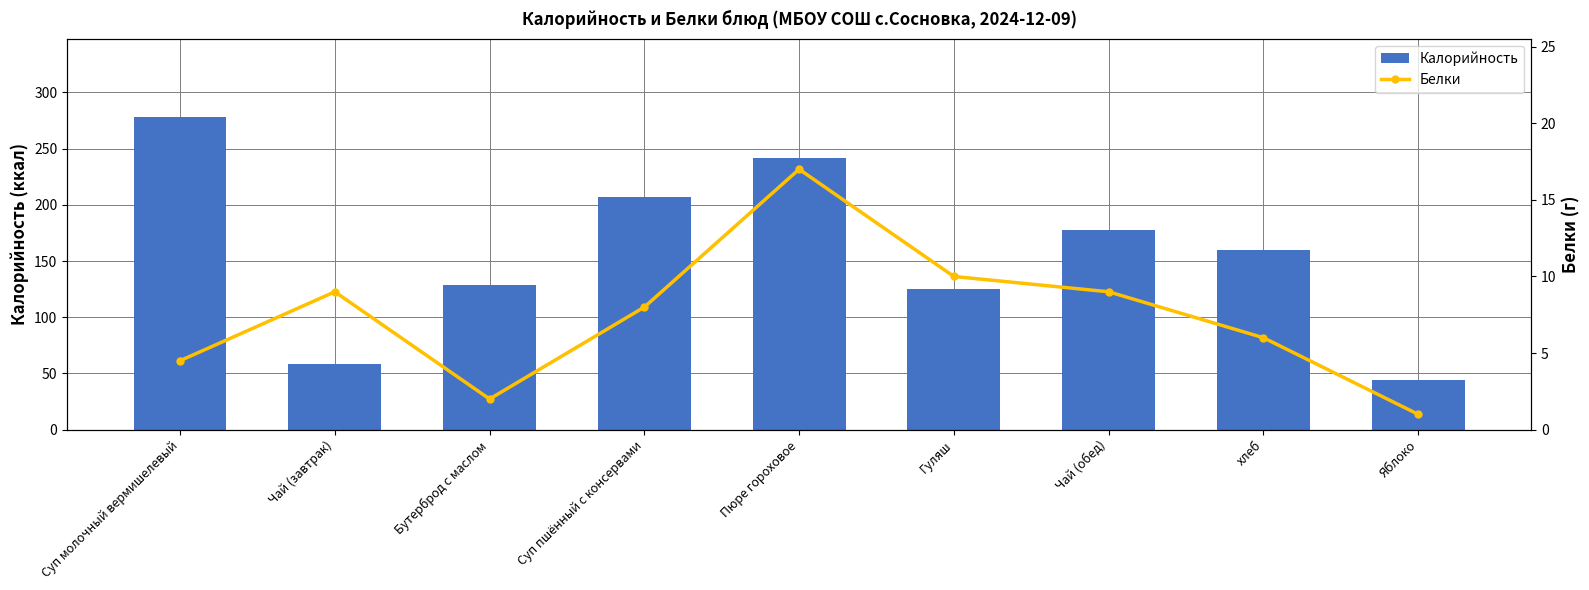

Which series changed the most between Чай (завтрак) and Гуляш?

Калорийность